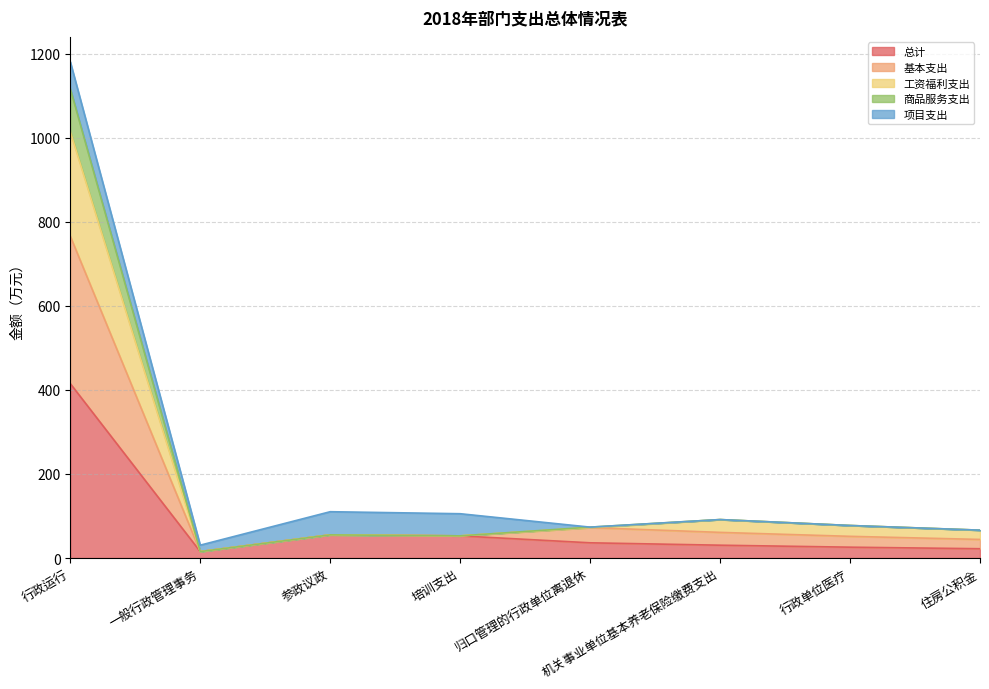

True or false: 基本支出 and 商品服务支出 cross at least once.

False